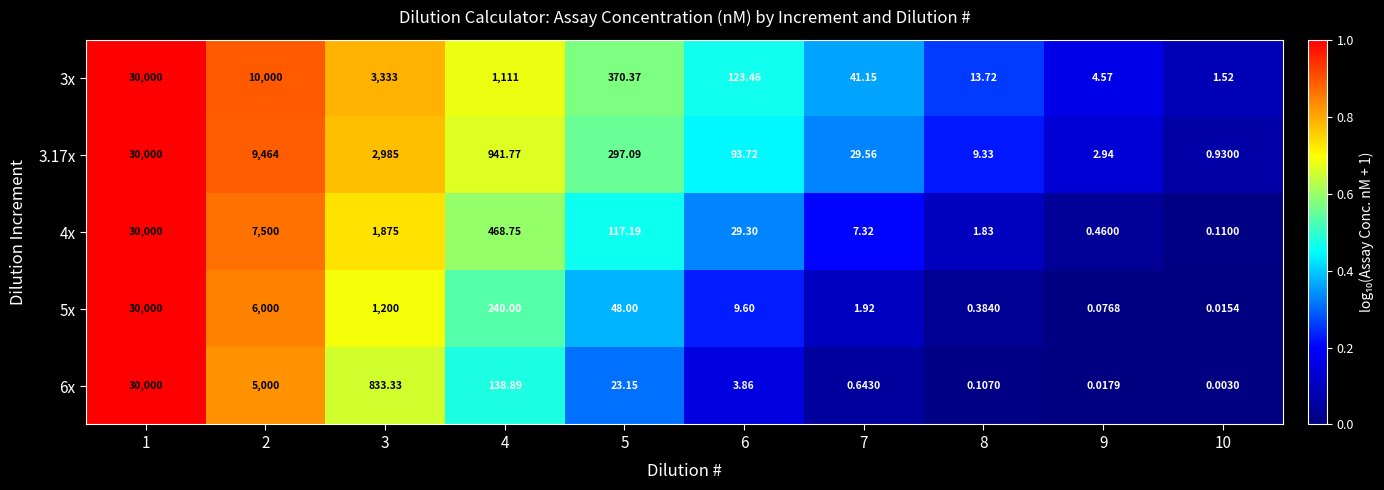

Count the number of data series in this chart.

5